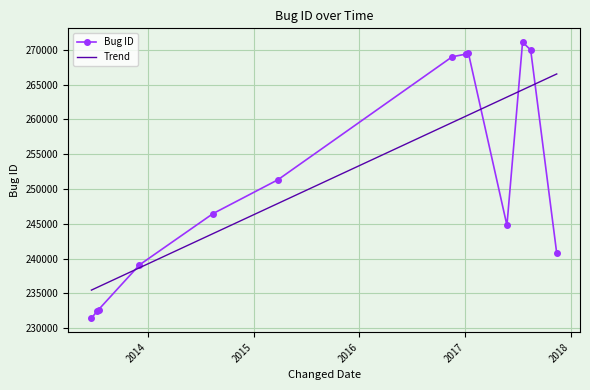

What is the difference between the maximum and second lowest values in the Bug ID series?

38693.0